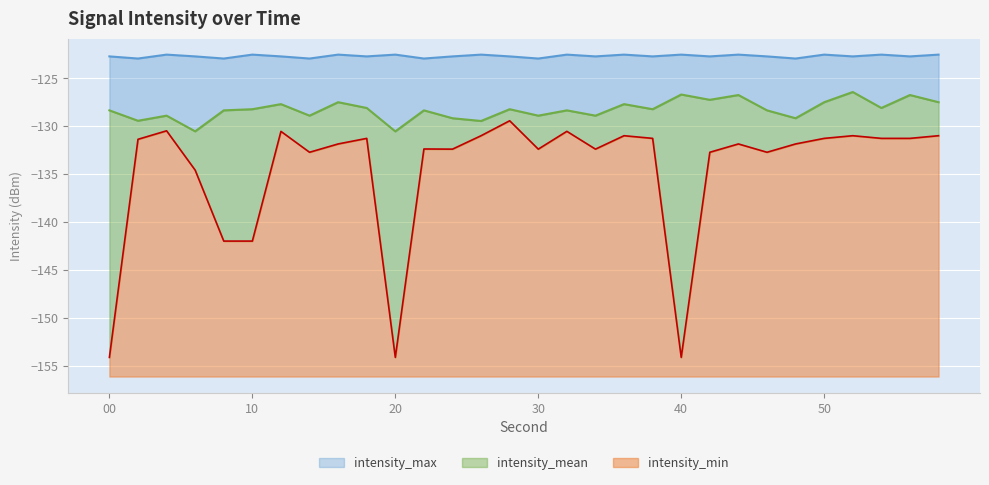

What is the value of the intensity_min point at the 20th from the left?

-131.3